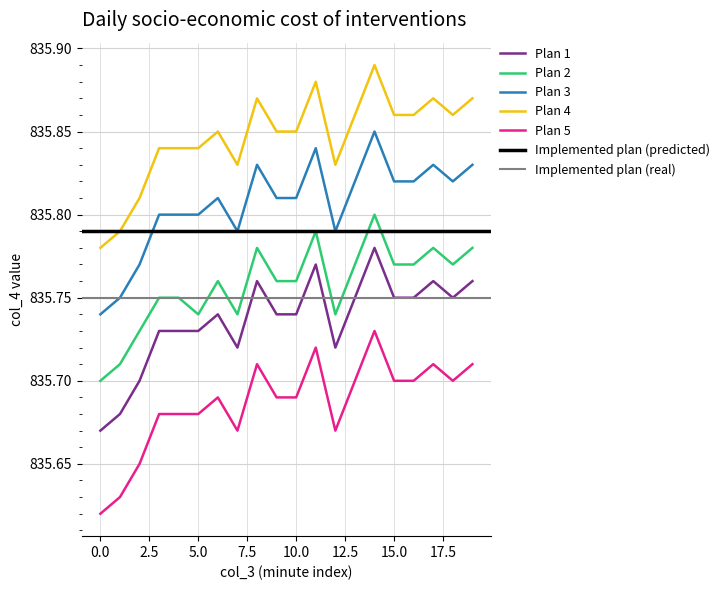

Is it true that Plan 5 equals 287.3 at 6?

False